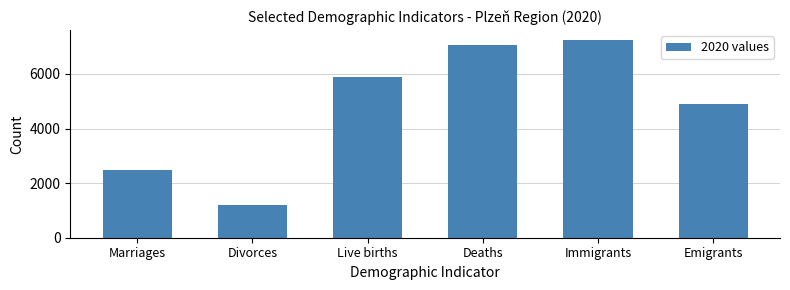

Reading right to left, extract all data points from this chart.

4911	7243	7066	5876	1207	2479